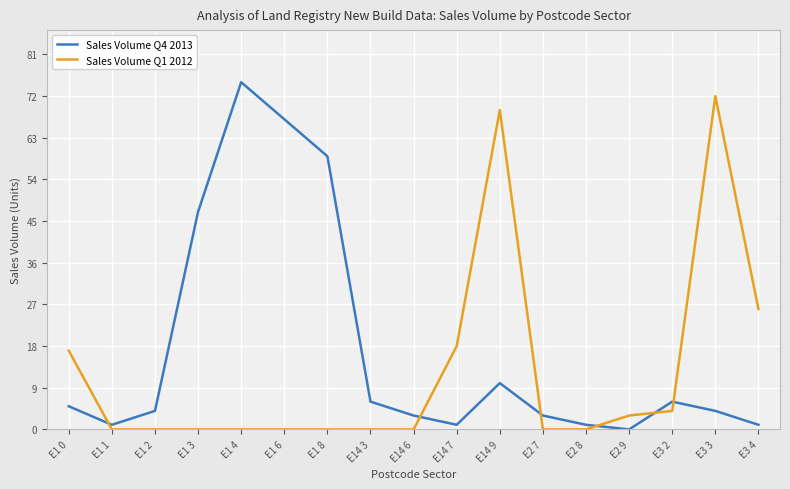

Is this an area chart (filled region under the line)?

No